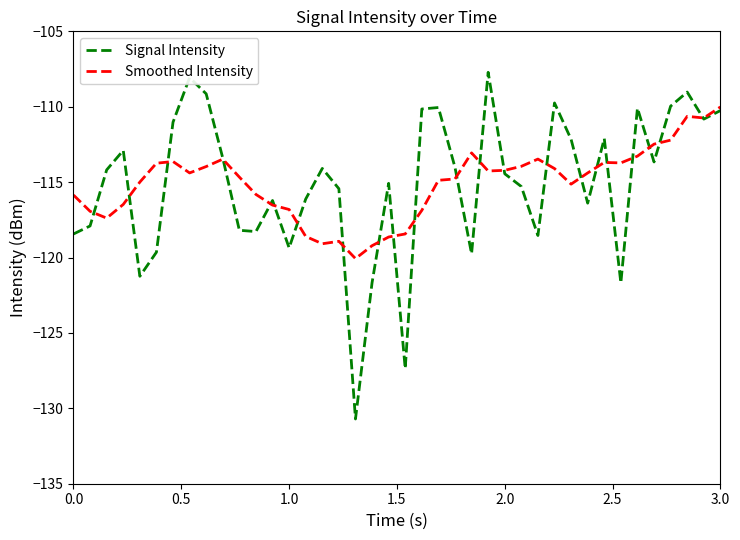

What is the maximum value for Signal Intensity?

-107.7